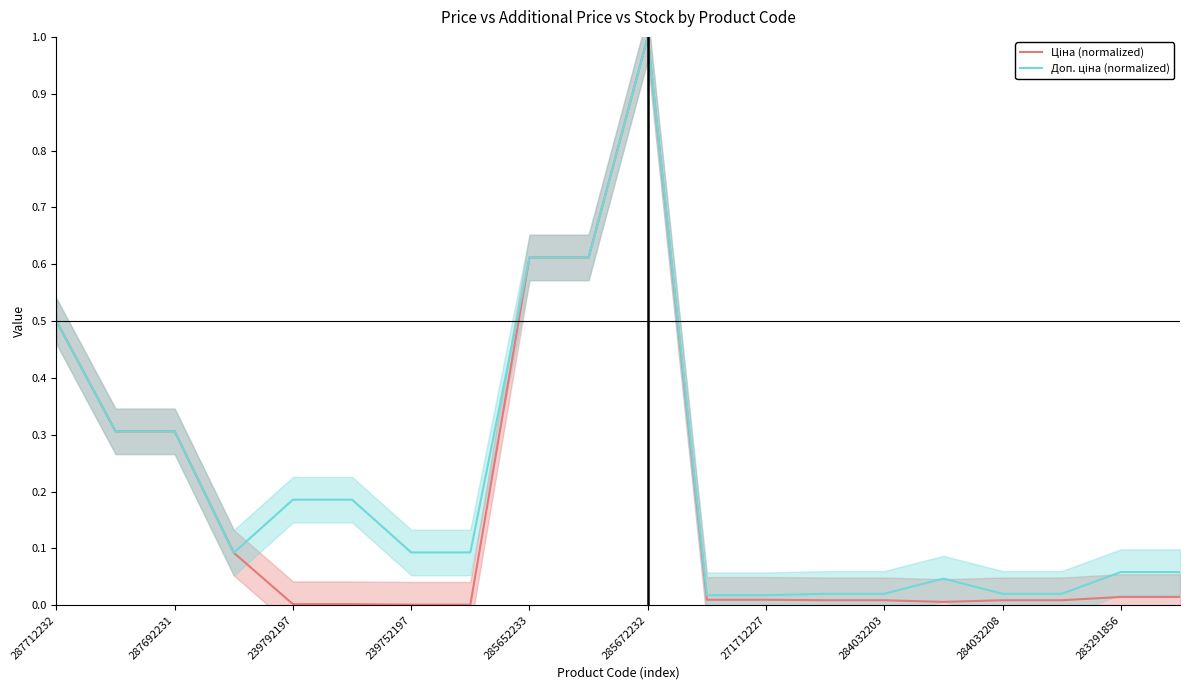

What is the total value across all series at 287692231?

0.6